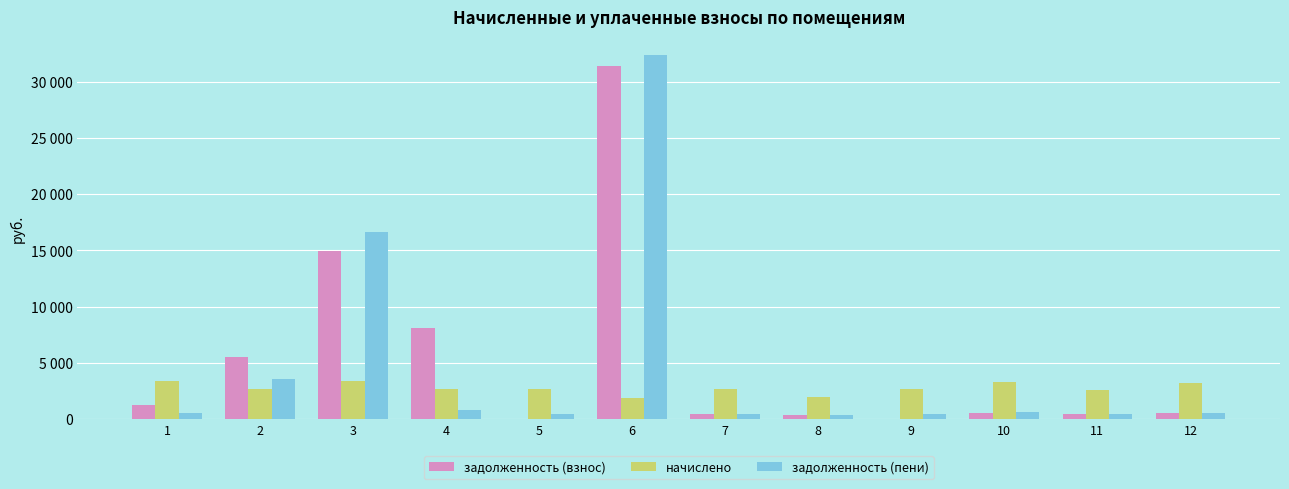

True or false: начислено has a value of 3219.6 at 12.

True